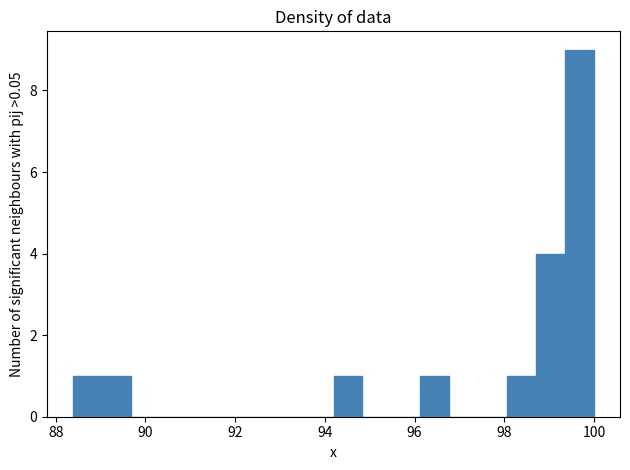

Read against the x-axis, roughly where is the centre of the tallest bar?

99.6